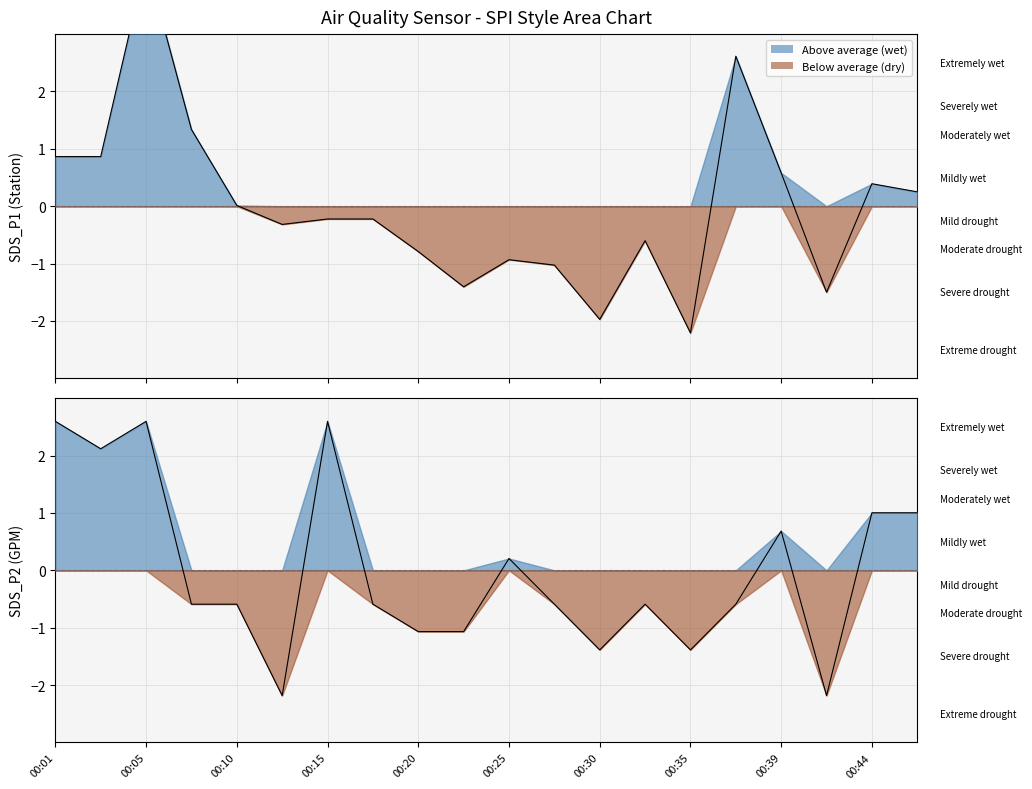

Where is the first local minimum for SDS_P1?

00:13